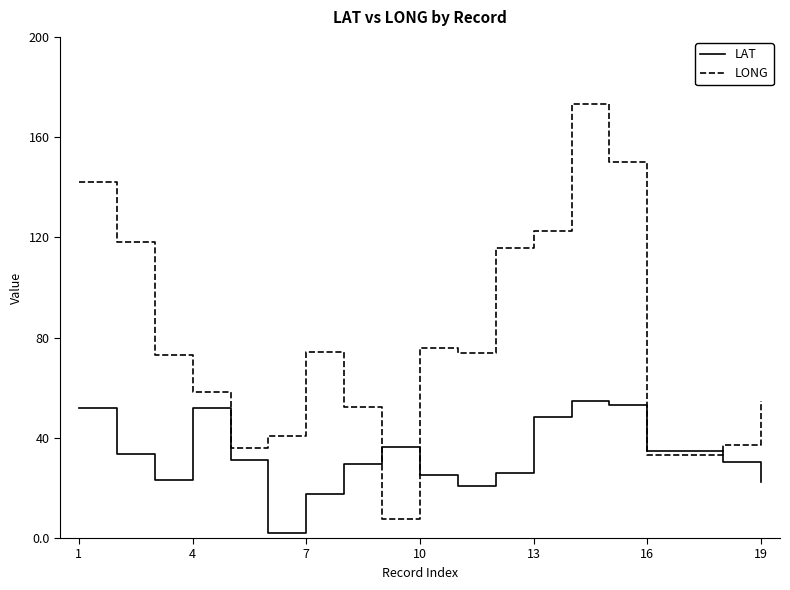

How many series are shown in this chart?

2